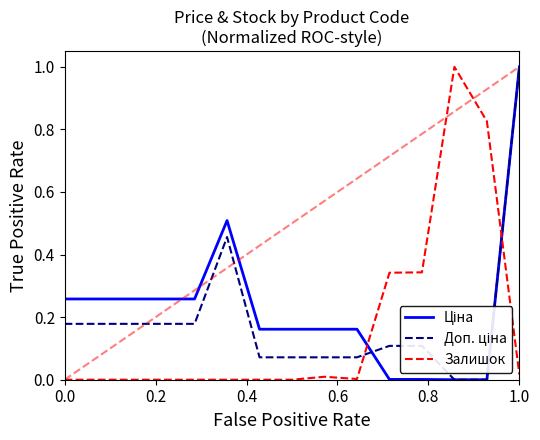

What is the difference between the maximum and minimum values in the Залишок series?

1.0